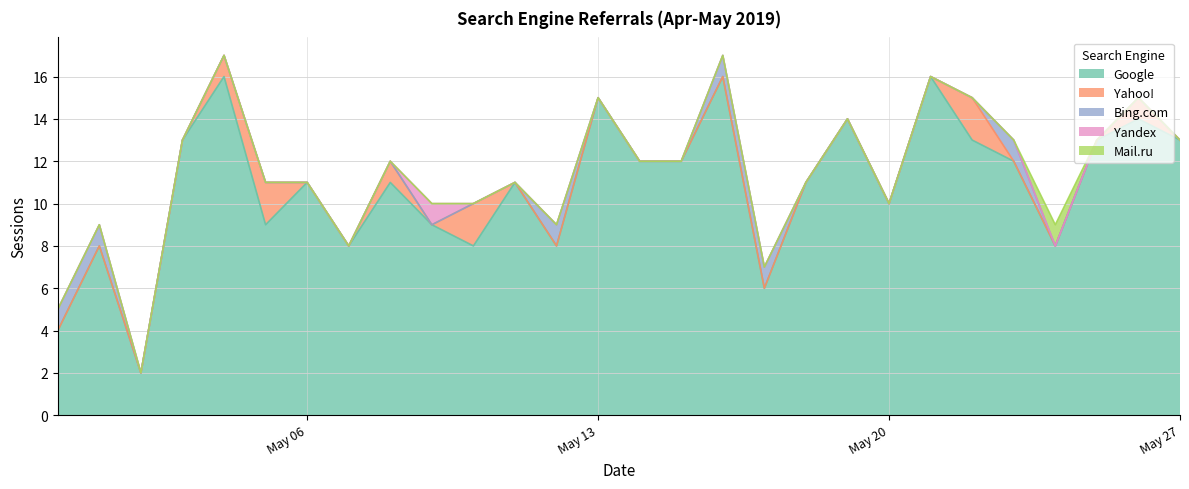

How many interior local peaks does the Bing.com series have?

2